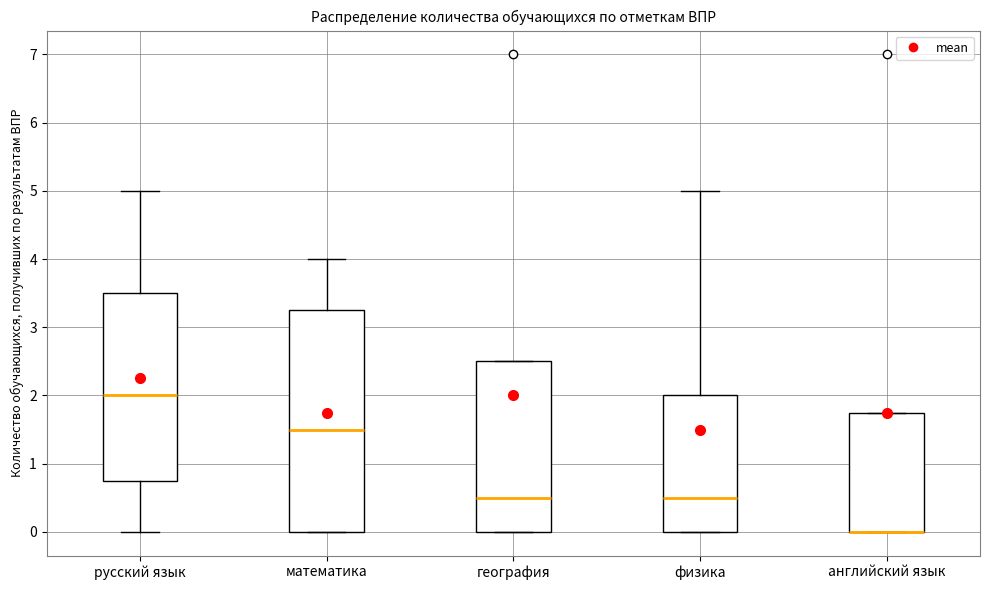

Reading left to right, transcribe this box plot: for each box, give where its median line is, the range the box spans, and where its two whiskers end, as read against the y-axis. The values are not printed on the chart, so give them approximately, as read against the axis.

русский язык: median 2.0, box 0.8 to 3.5, whiskers 0.0 to 5.0
математика: median 1.5, box 0.0 to 3.3, whiskers 0.0 to 4.0
география: median 0.5, box 0.0 to 2.5, whiskers 0.0 to 2.5
физика: median 0.5, box 0.0 to 2.0, whiskers 0.0 to 5.0
английский язык: median 0.0 (drawn on the box's lower edge), box 0.0 to 1.8, whiskers 0.0 to 1.8